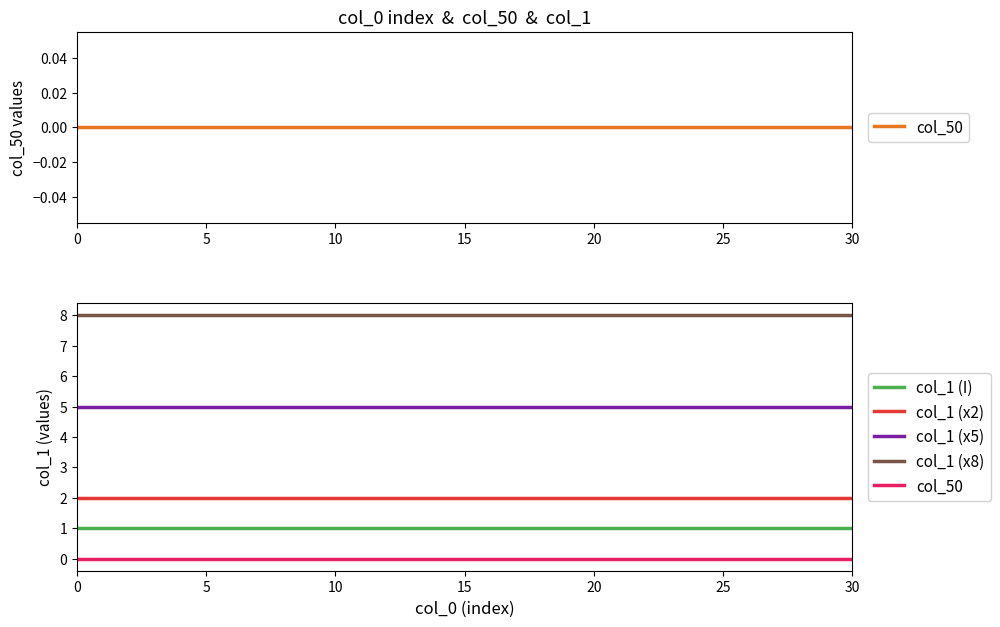

How many lines are shown in the chart?

5